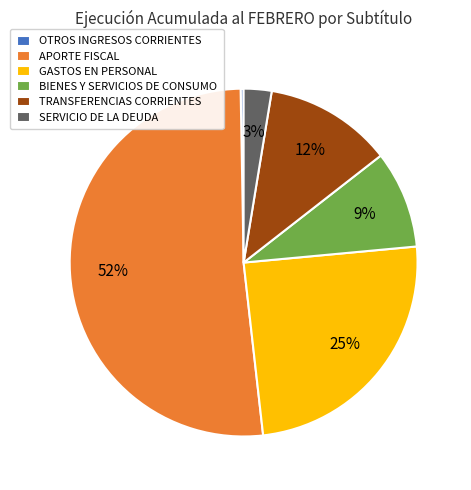

Does SERVICIO DE LA DEUDA account for over 50% of the chart?

No